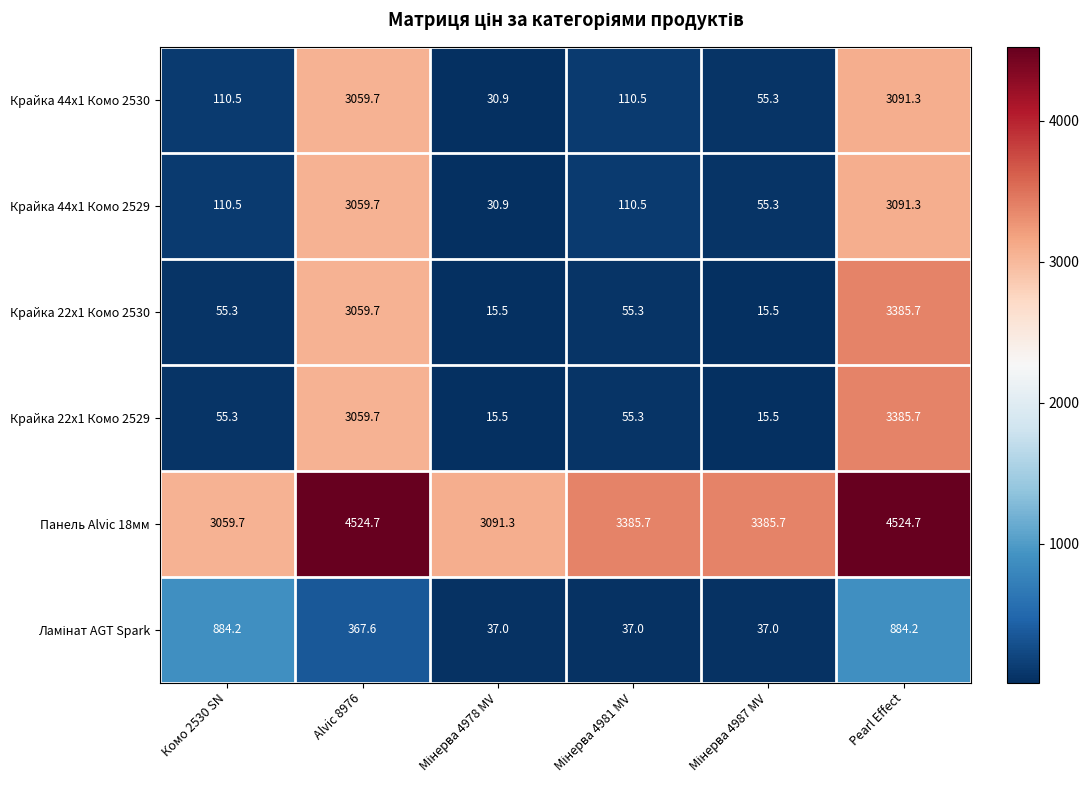

The value of Панель Alvic 18мм at Комо 2530 SN is 981.1. True or false?

False